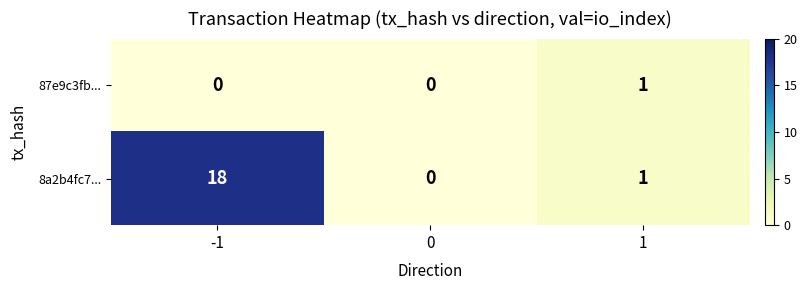

Rank the series by their maximum value, from highest to lowest.

8a2b4fc7..., 87e9c3fb...